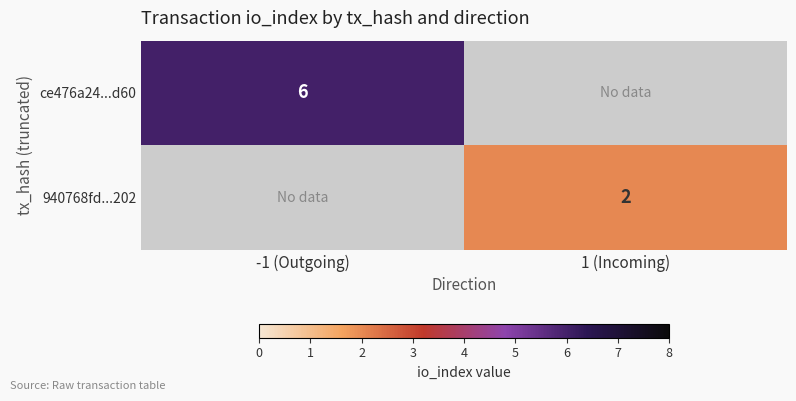

The ce476a24...d60 series shows 2 at -1 (Outgoing). True or false?

False